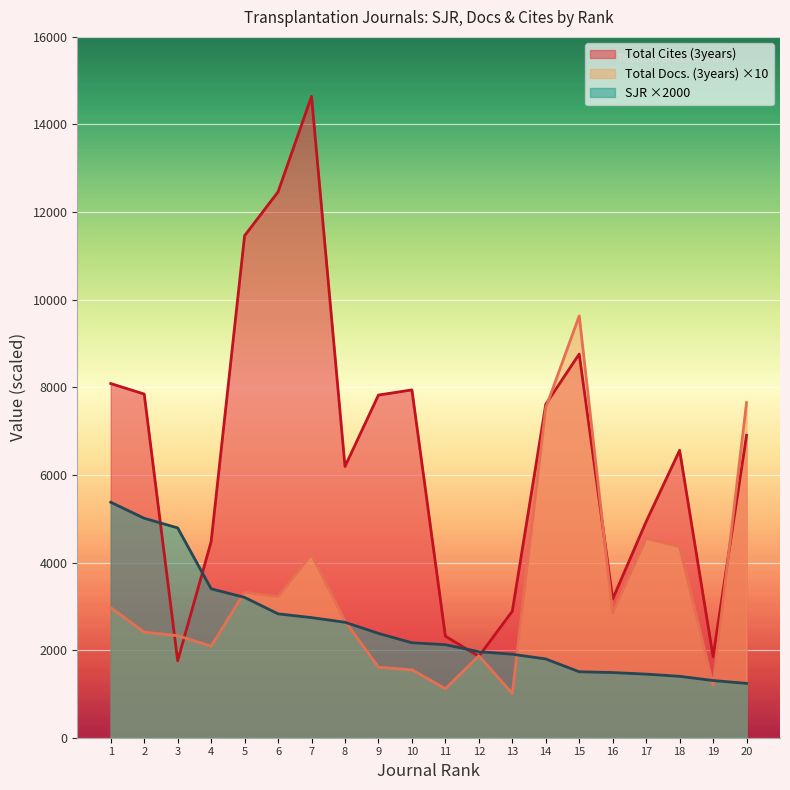

After their last crossing, which series has the higher values: Total Docs. (3years) or Total Cites (3years)?

Total Docs. (3years)